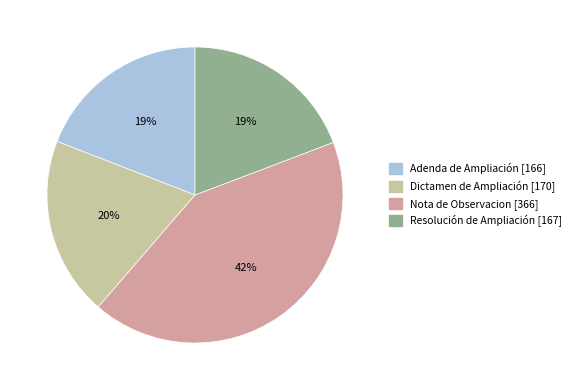

Between Resolución de Ampliación and Nota de Observacion, which is larger?

Nota de Observacion